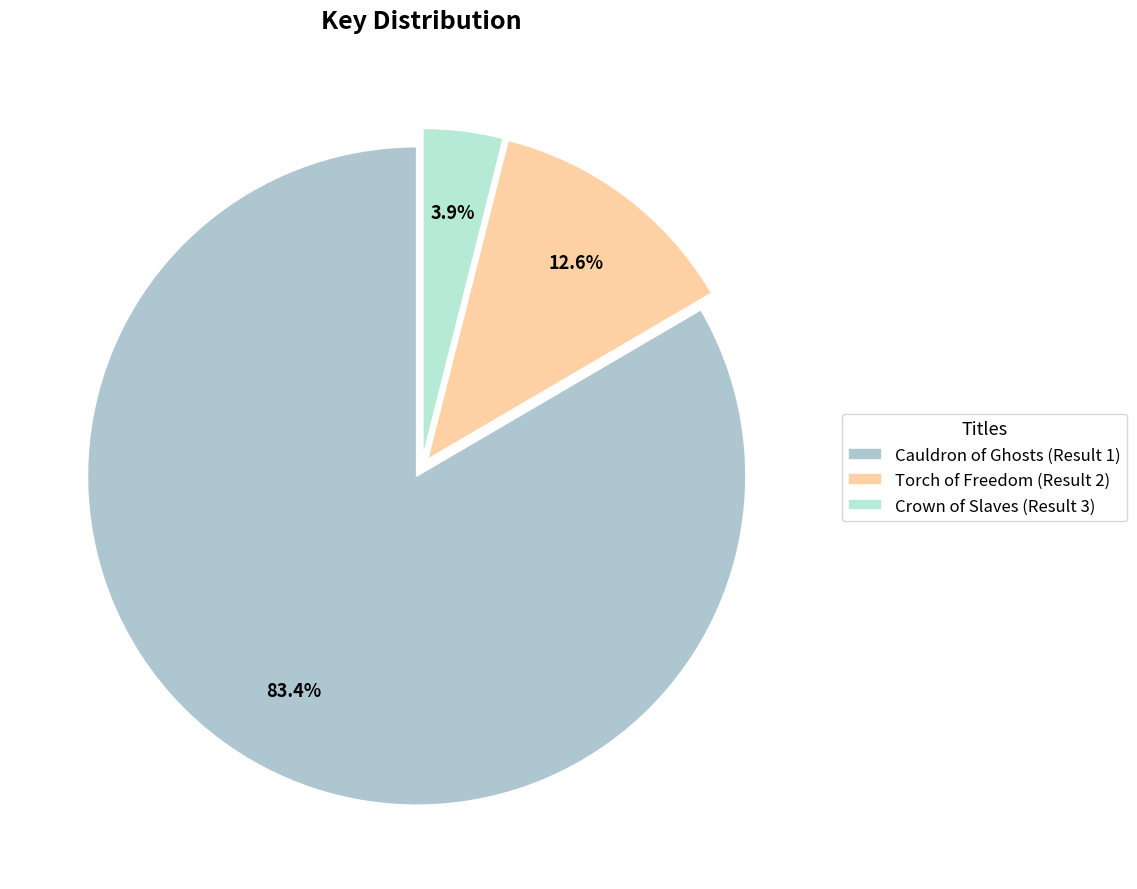

To the nearest percent, what percentage of the pie is Crown of Slaves (Result 3)?

4%